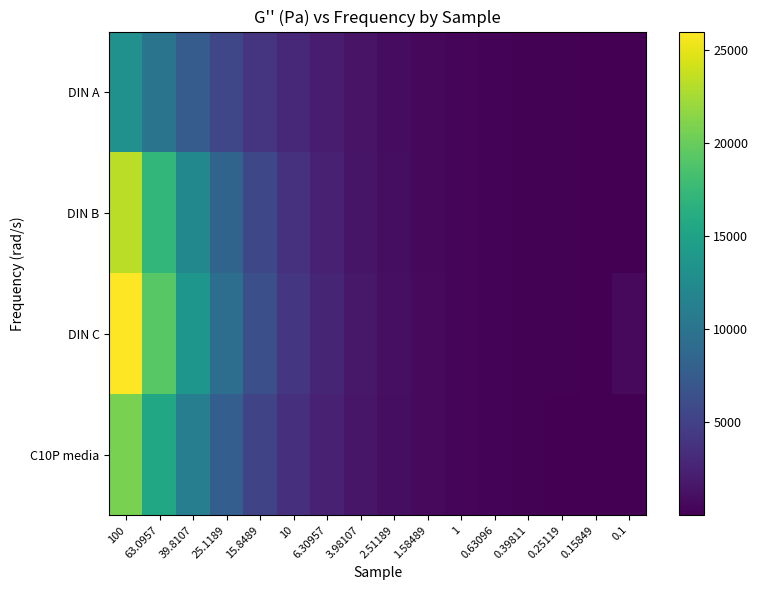

How many series are shown in this chart?

4